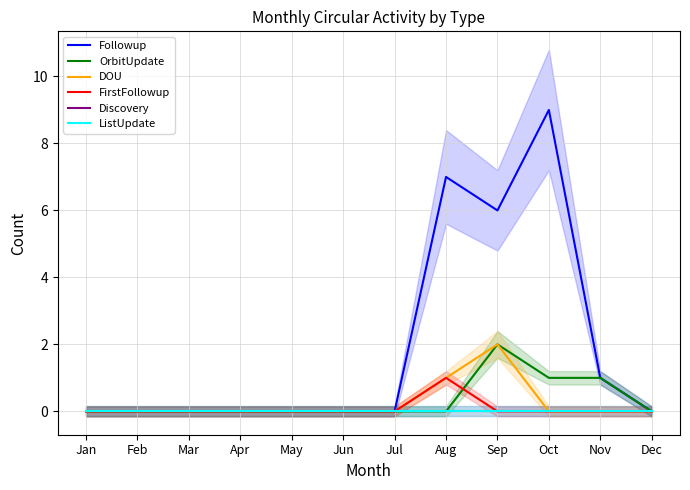

Is it true that OrbitUpdate equals 1 at Feb?

False